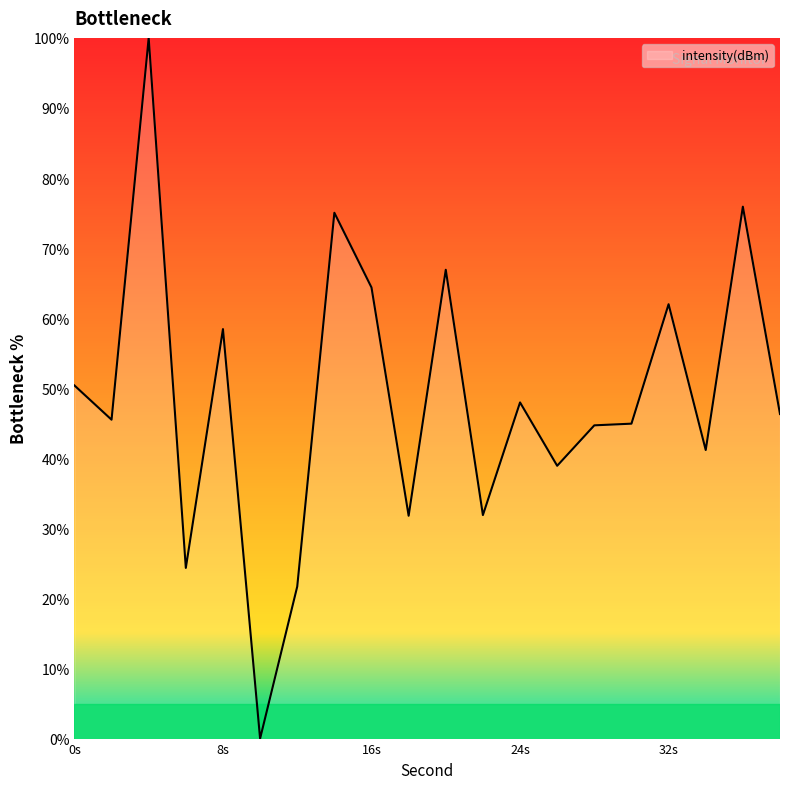

How many values are below 46?

10